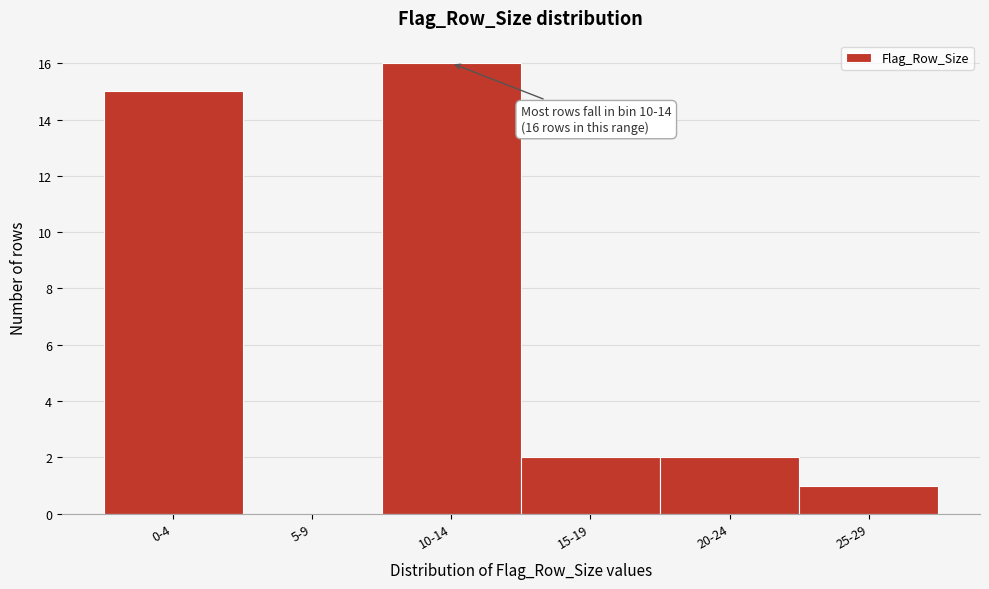

Reading left to right, what are all the values shown in this chart?

0-4=15	5-9=0	10-14=16	15-19=2	20-24=2	25-29=1